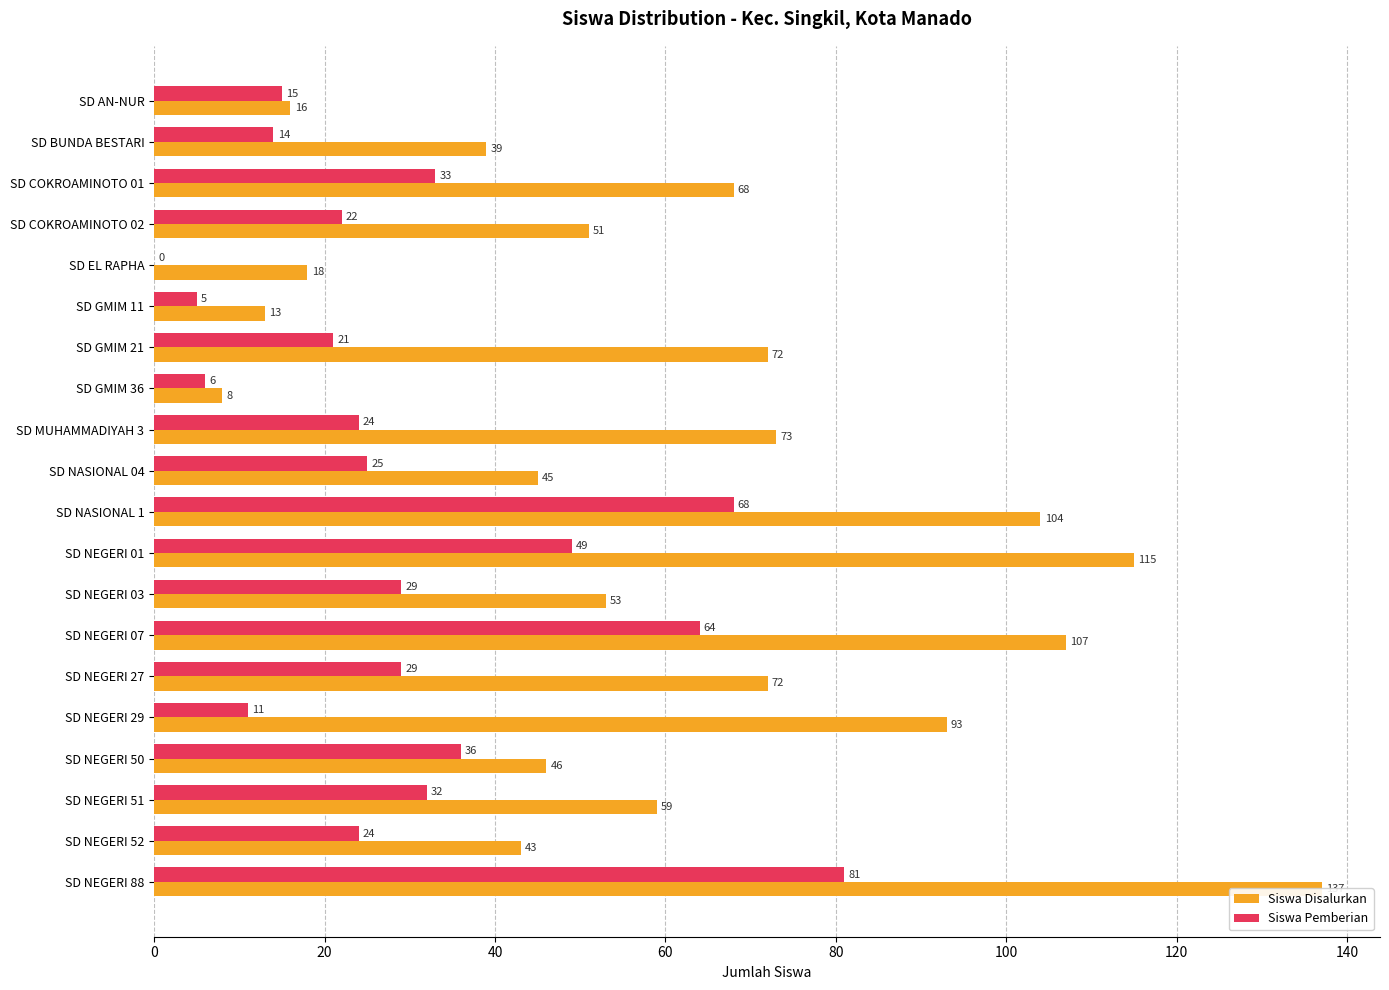

Which series has the widest spread of values?

Siswa Disalurkan